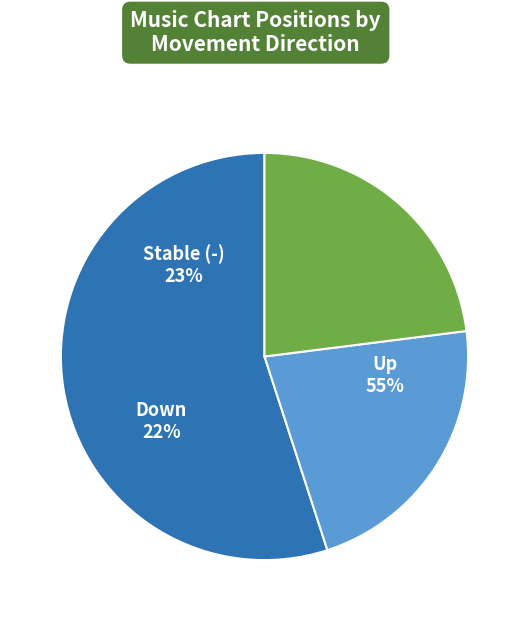

To the nearest percent, what portion does - represent?

23%